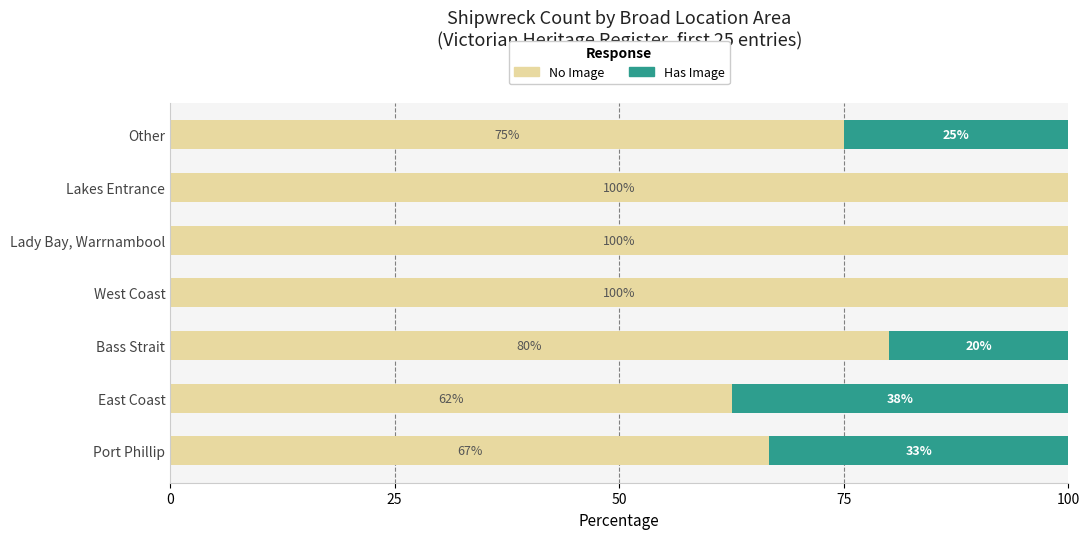

Is it true that No Image equals 80.0 at Bass Strait?

True